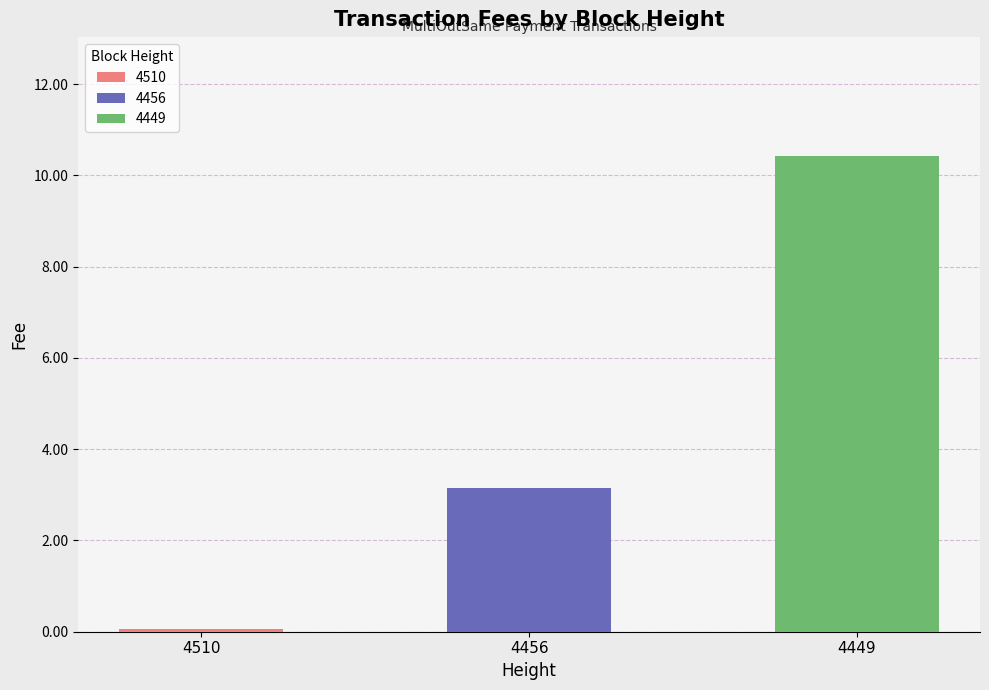

Reading right to left, extract all data points from this chart.

10.4	3.1	0.1